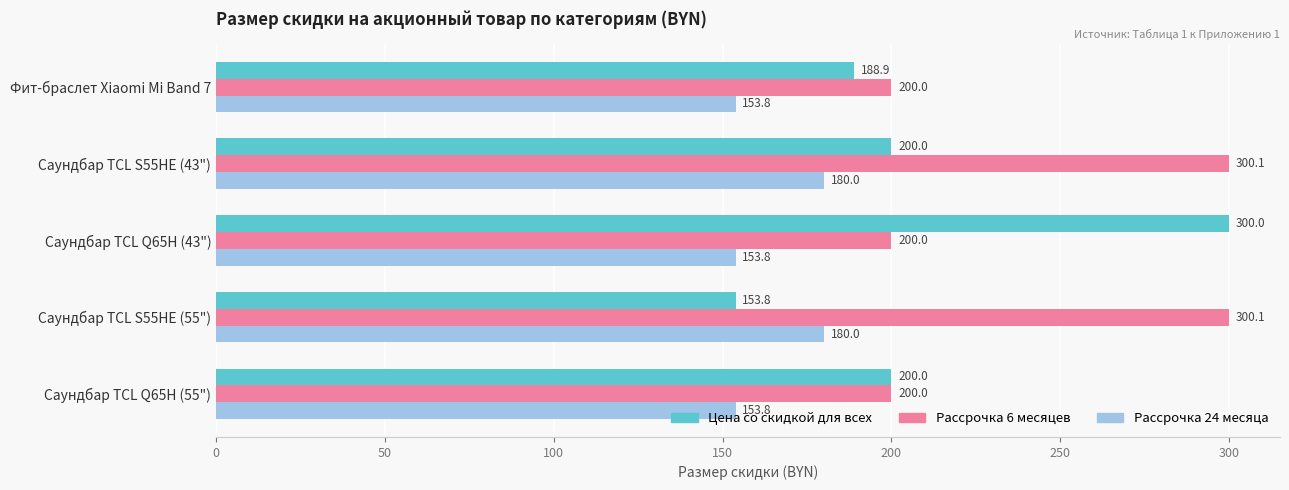

What is the highest value of the Цена со скидкой для всех series?

300.0